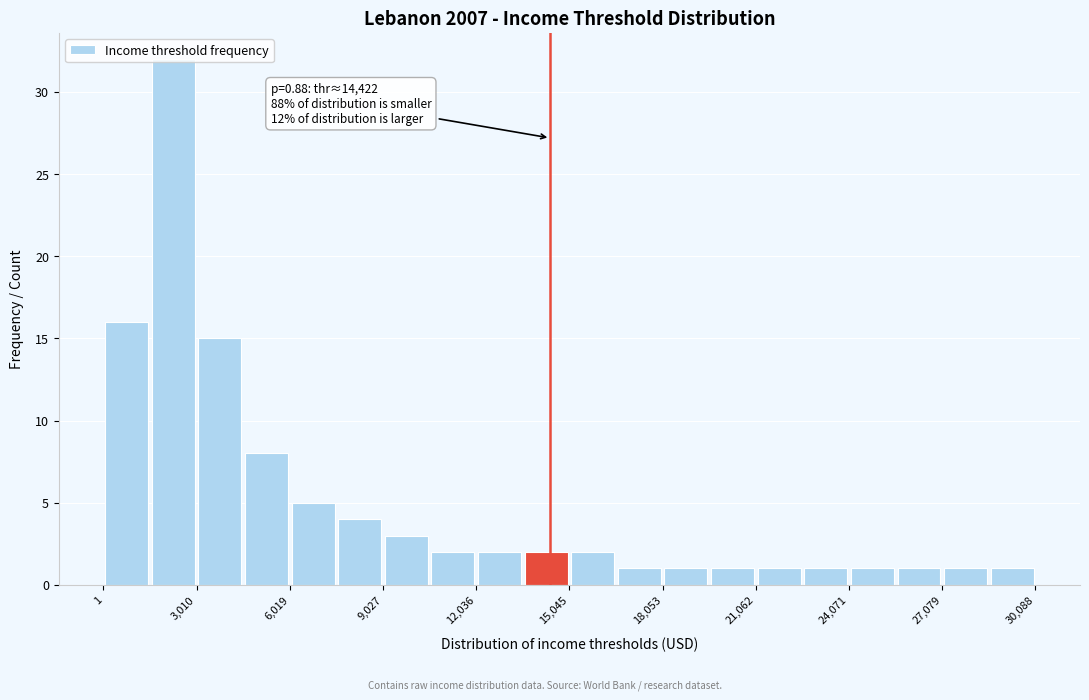

Around what value on the x-axis is the tallest bar? Give the approximate position of its centre, as read against the axis.

2500